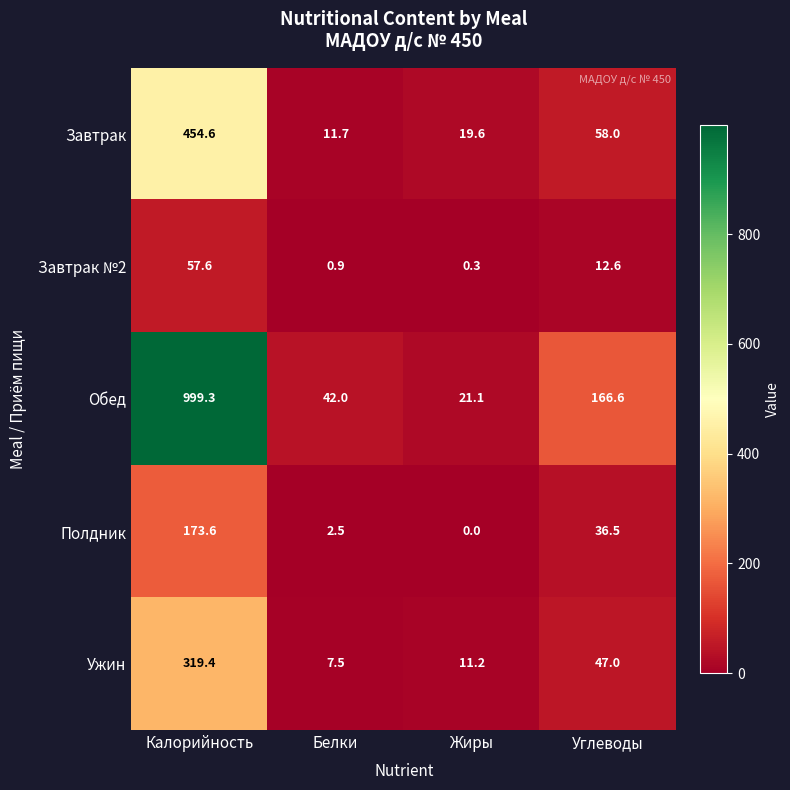

Reading right to left, extract all data points from this chart.

Завтрак: Углеводы=58.0	Жиры=19.6	Белки=11.7	Калорийность=454.6
Завтрак №2: Углеводы=12.6	Жиры=0.3	Белки=0.9	Калорийность=57.6
Обед: Углеводы=166.6	Жиры=21.1	Белки=42.0	Калорийность=999.3
Полдник: Углеводы=36.5	Жиры=0.0	Белки=2.5	Калорийность=173.6
Ужин: Углеводы=47.0	Жиры=11.2	Белки=7.5	Калорийность=319.4